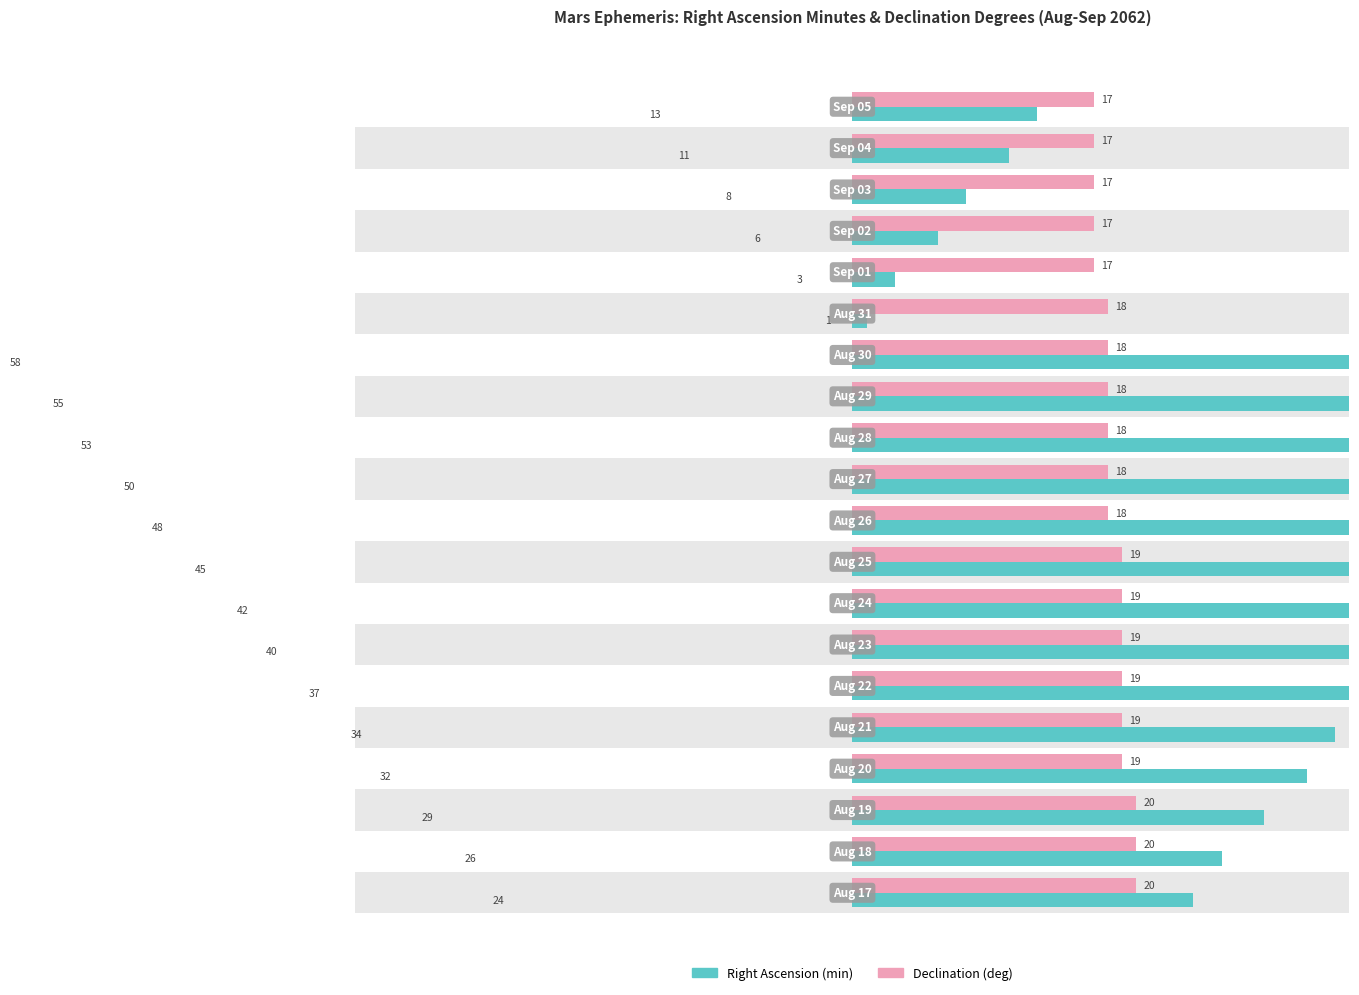

What is the value of the Right Ascension (min) bar at the 6th from the left?

37